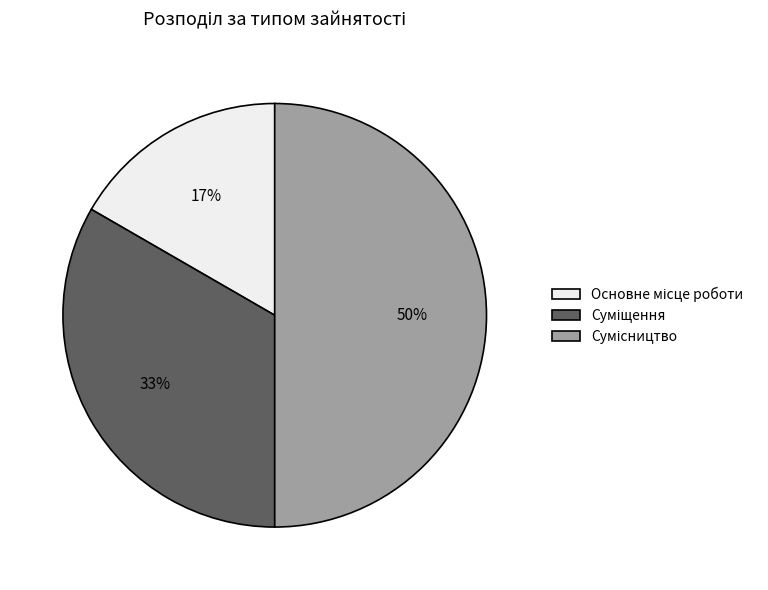

To the nearest percent, what is the difference between the largest and smallest slice percentages?

33%